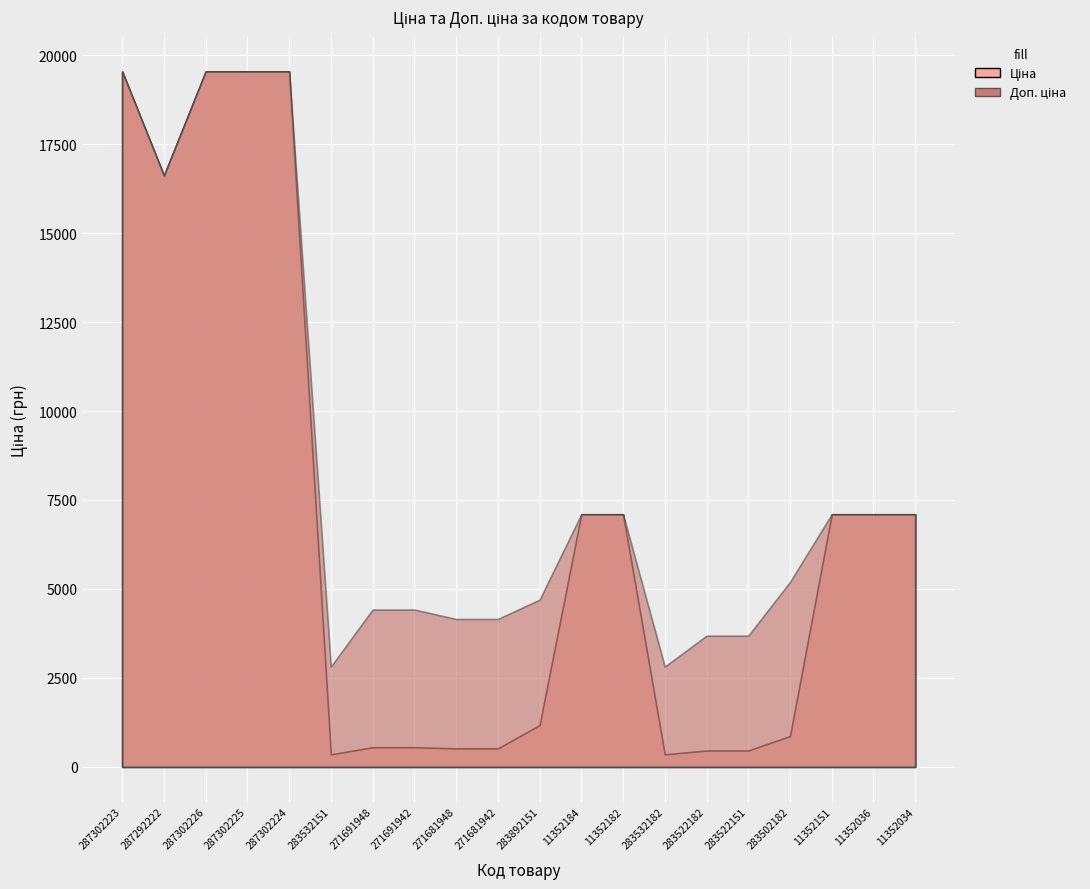

What is the label of the 14th point from the right?

271691948